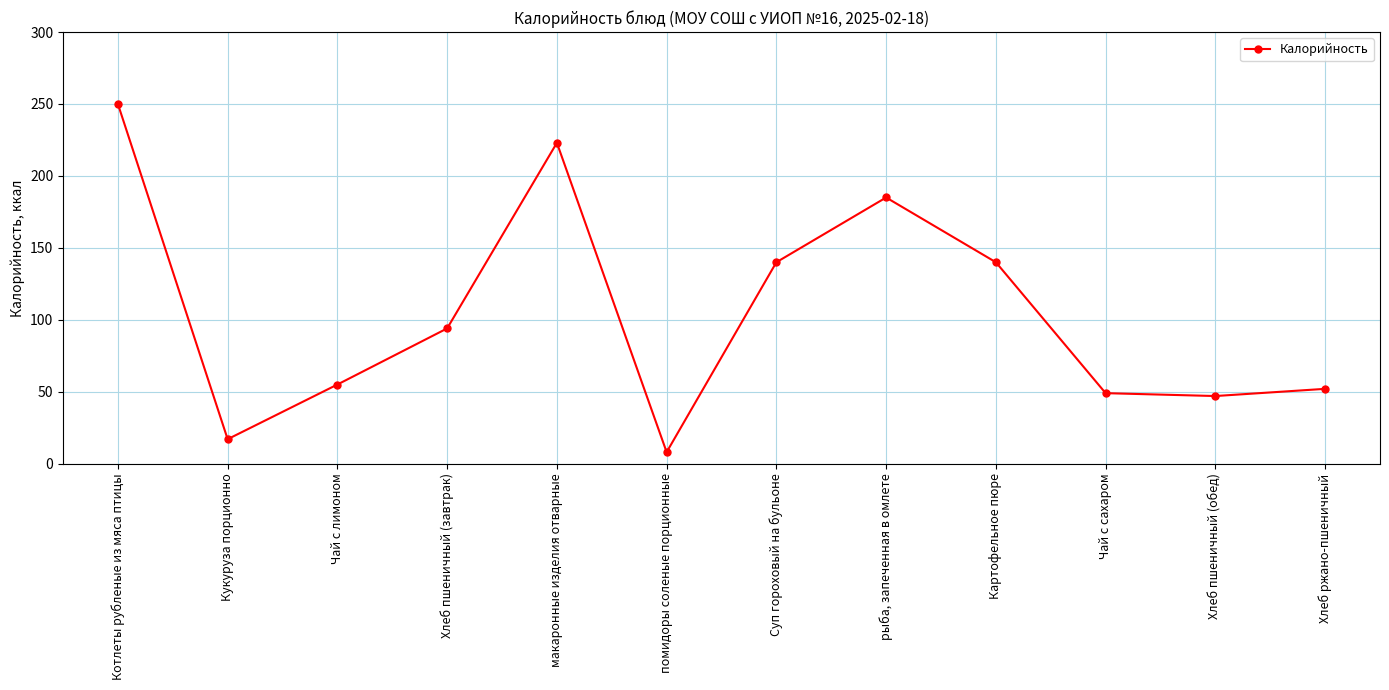

Where is the first local minimum?

Кукуруза порционно